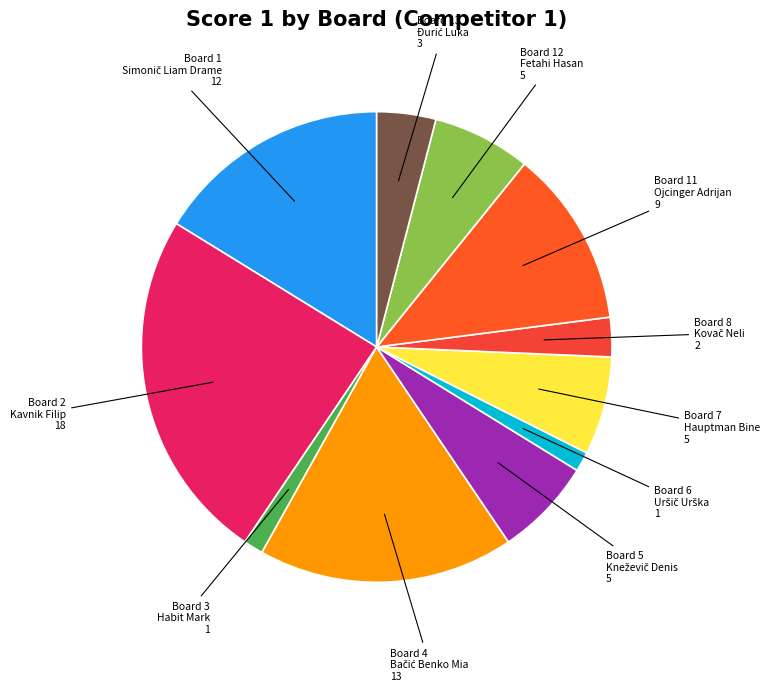

How many slices are in this pie chart?

11